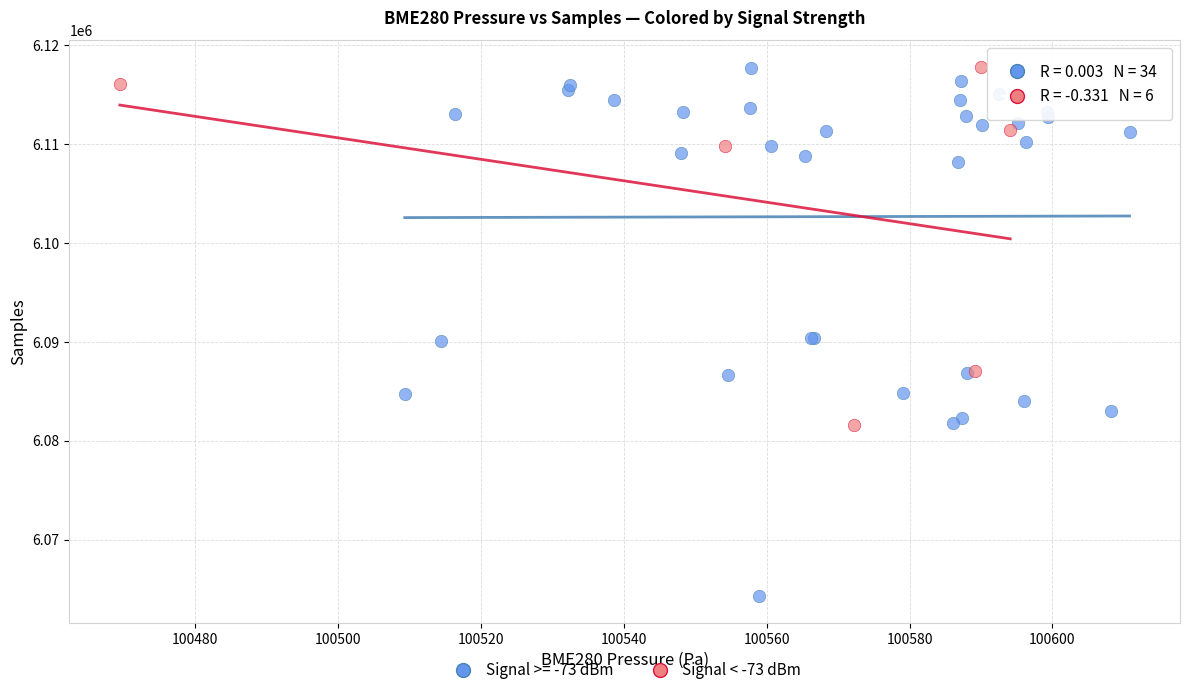

Which series contains the lowest Y value?

Signal >= -73 dBm